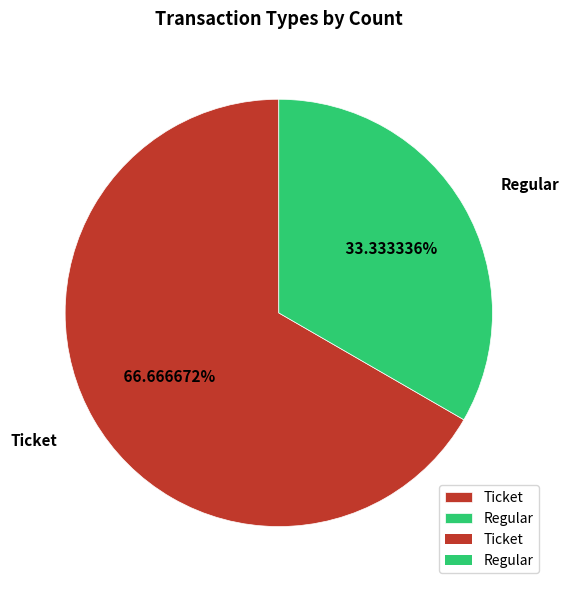

What percentage is NOT represented by Regular?

66.7%